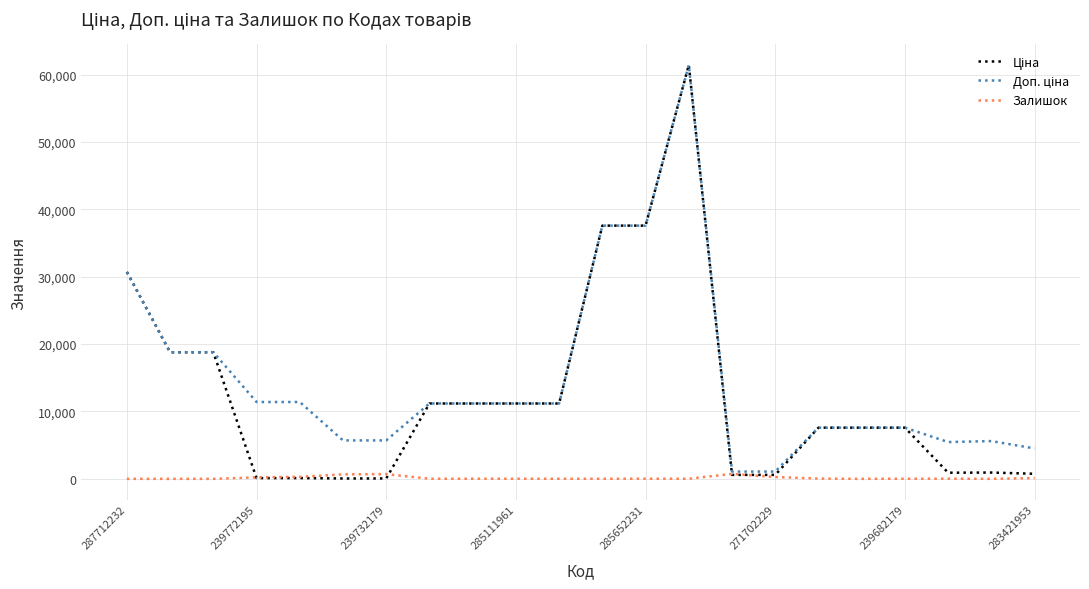

What is the maximum value shown in the chart?

61434.3